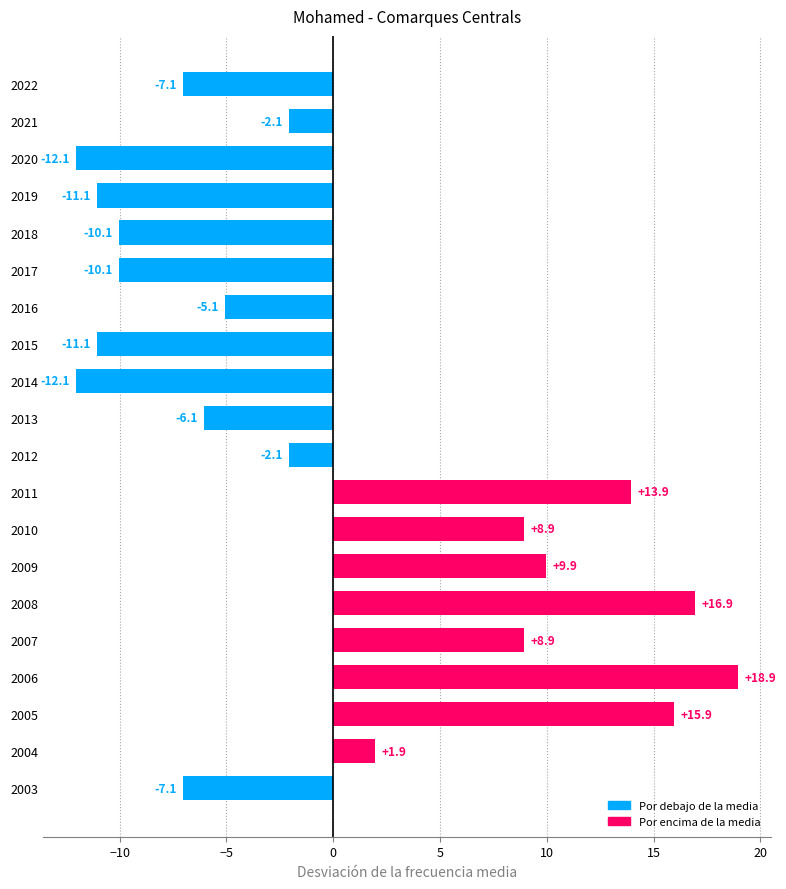

How many data points does each series have?

20